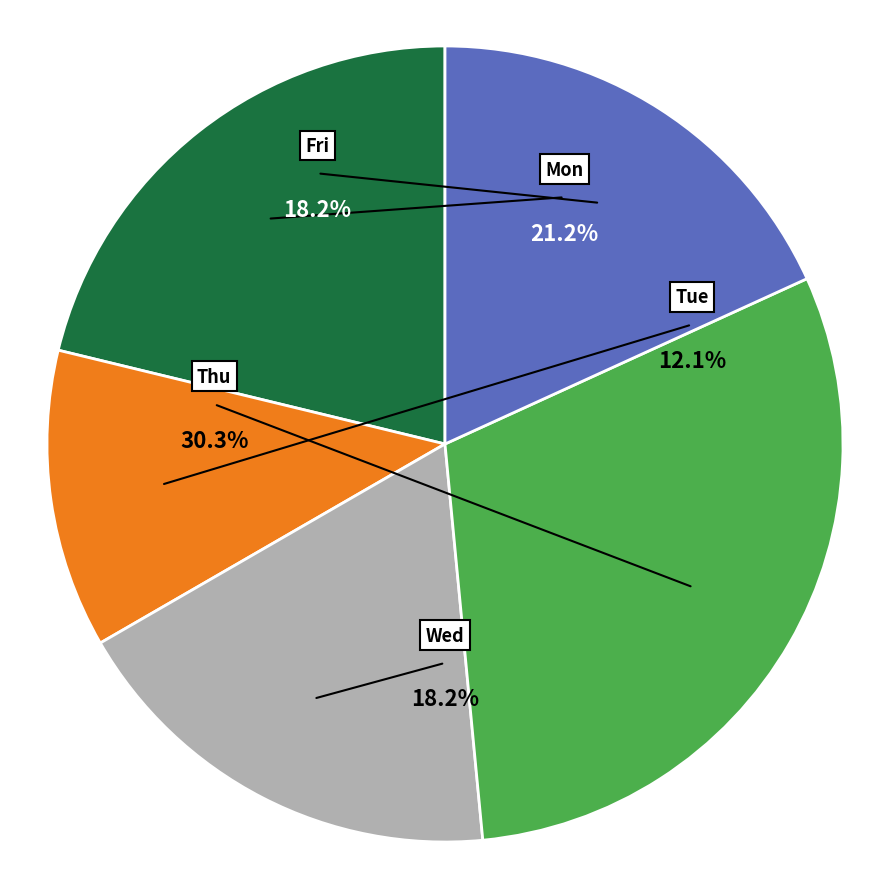

Is there a majority slice in this chart?

No